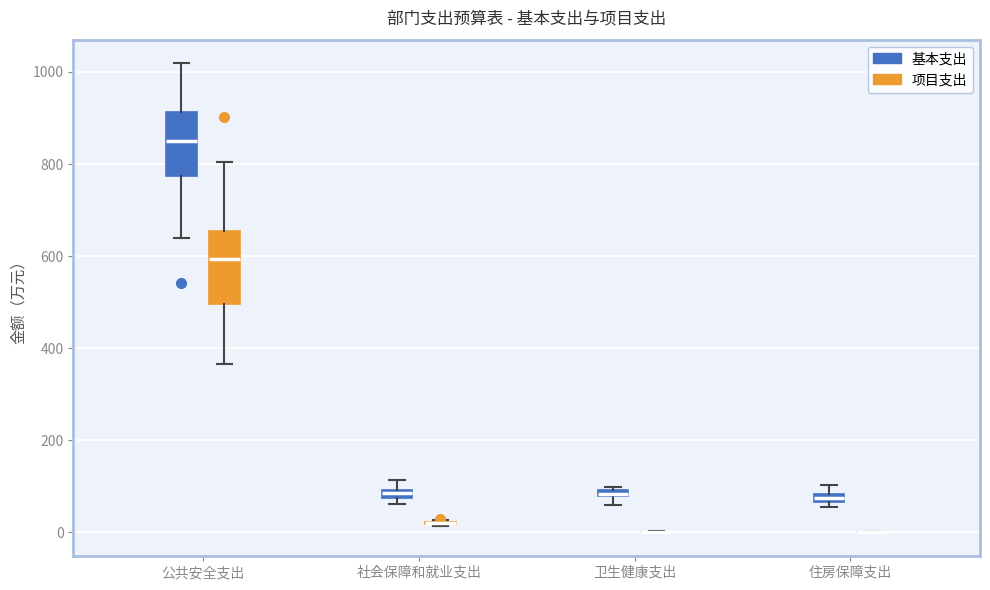

Where does the lower whisker of the box for 公共安全支出 (项目支出) end on the y-axis? The values are not printed on the chart, so give them approximately, as read against the axis.

360